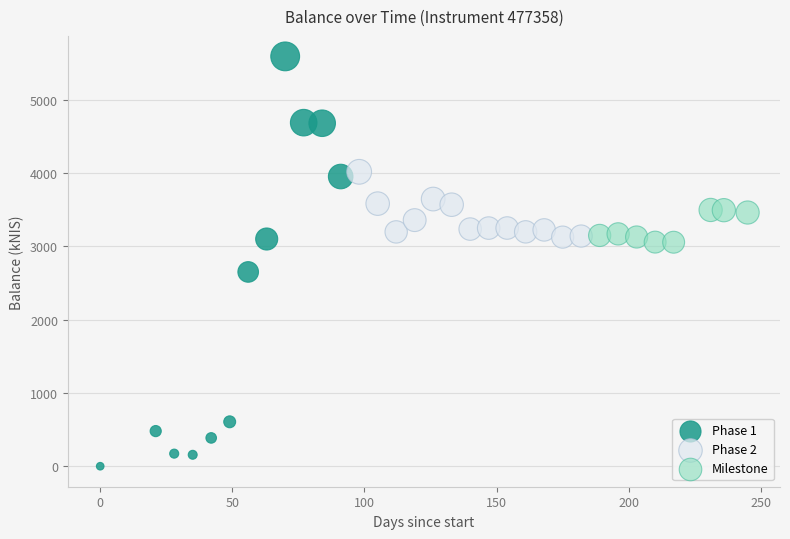

Which series has the widest spread of Y values?

Phase 1